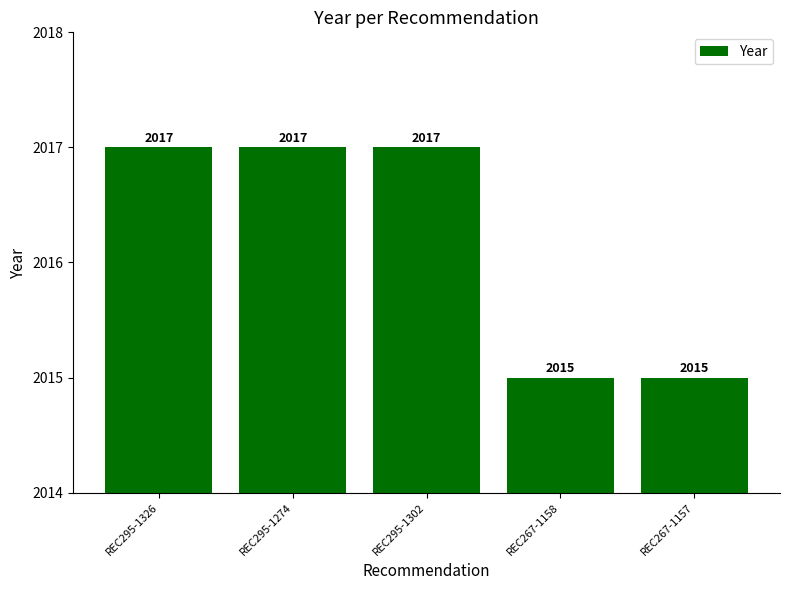

What is the difference between the maximum and second lowest values?

2